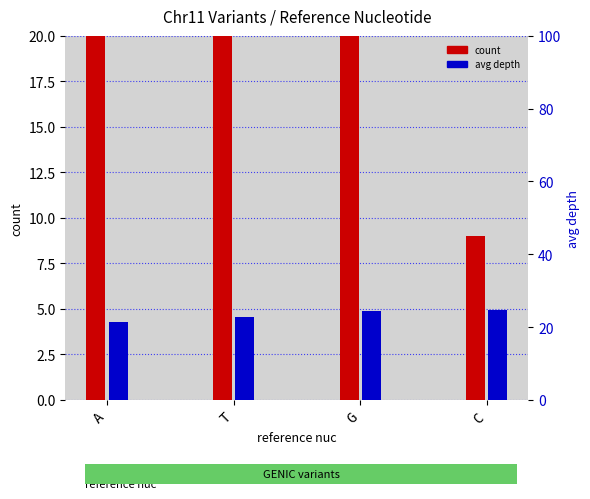

Which series has the largest total across all categories?

avg depth